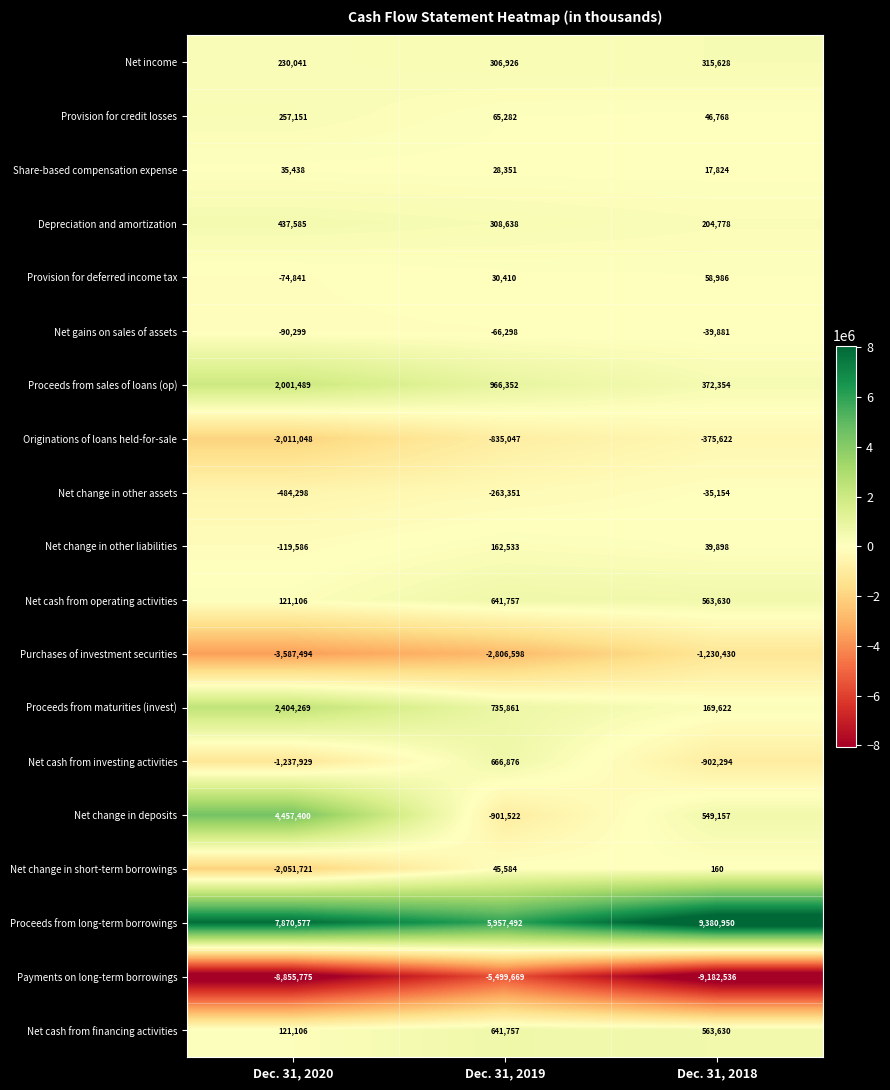

What is the spread (max minus min) of values at Dec. 31, 2020?

16726352